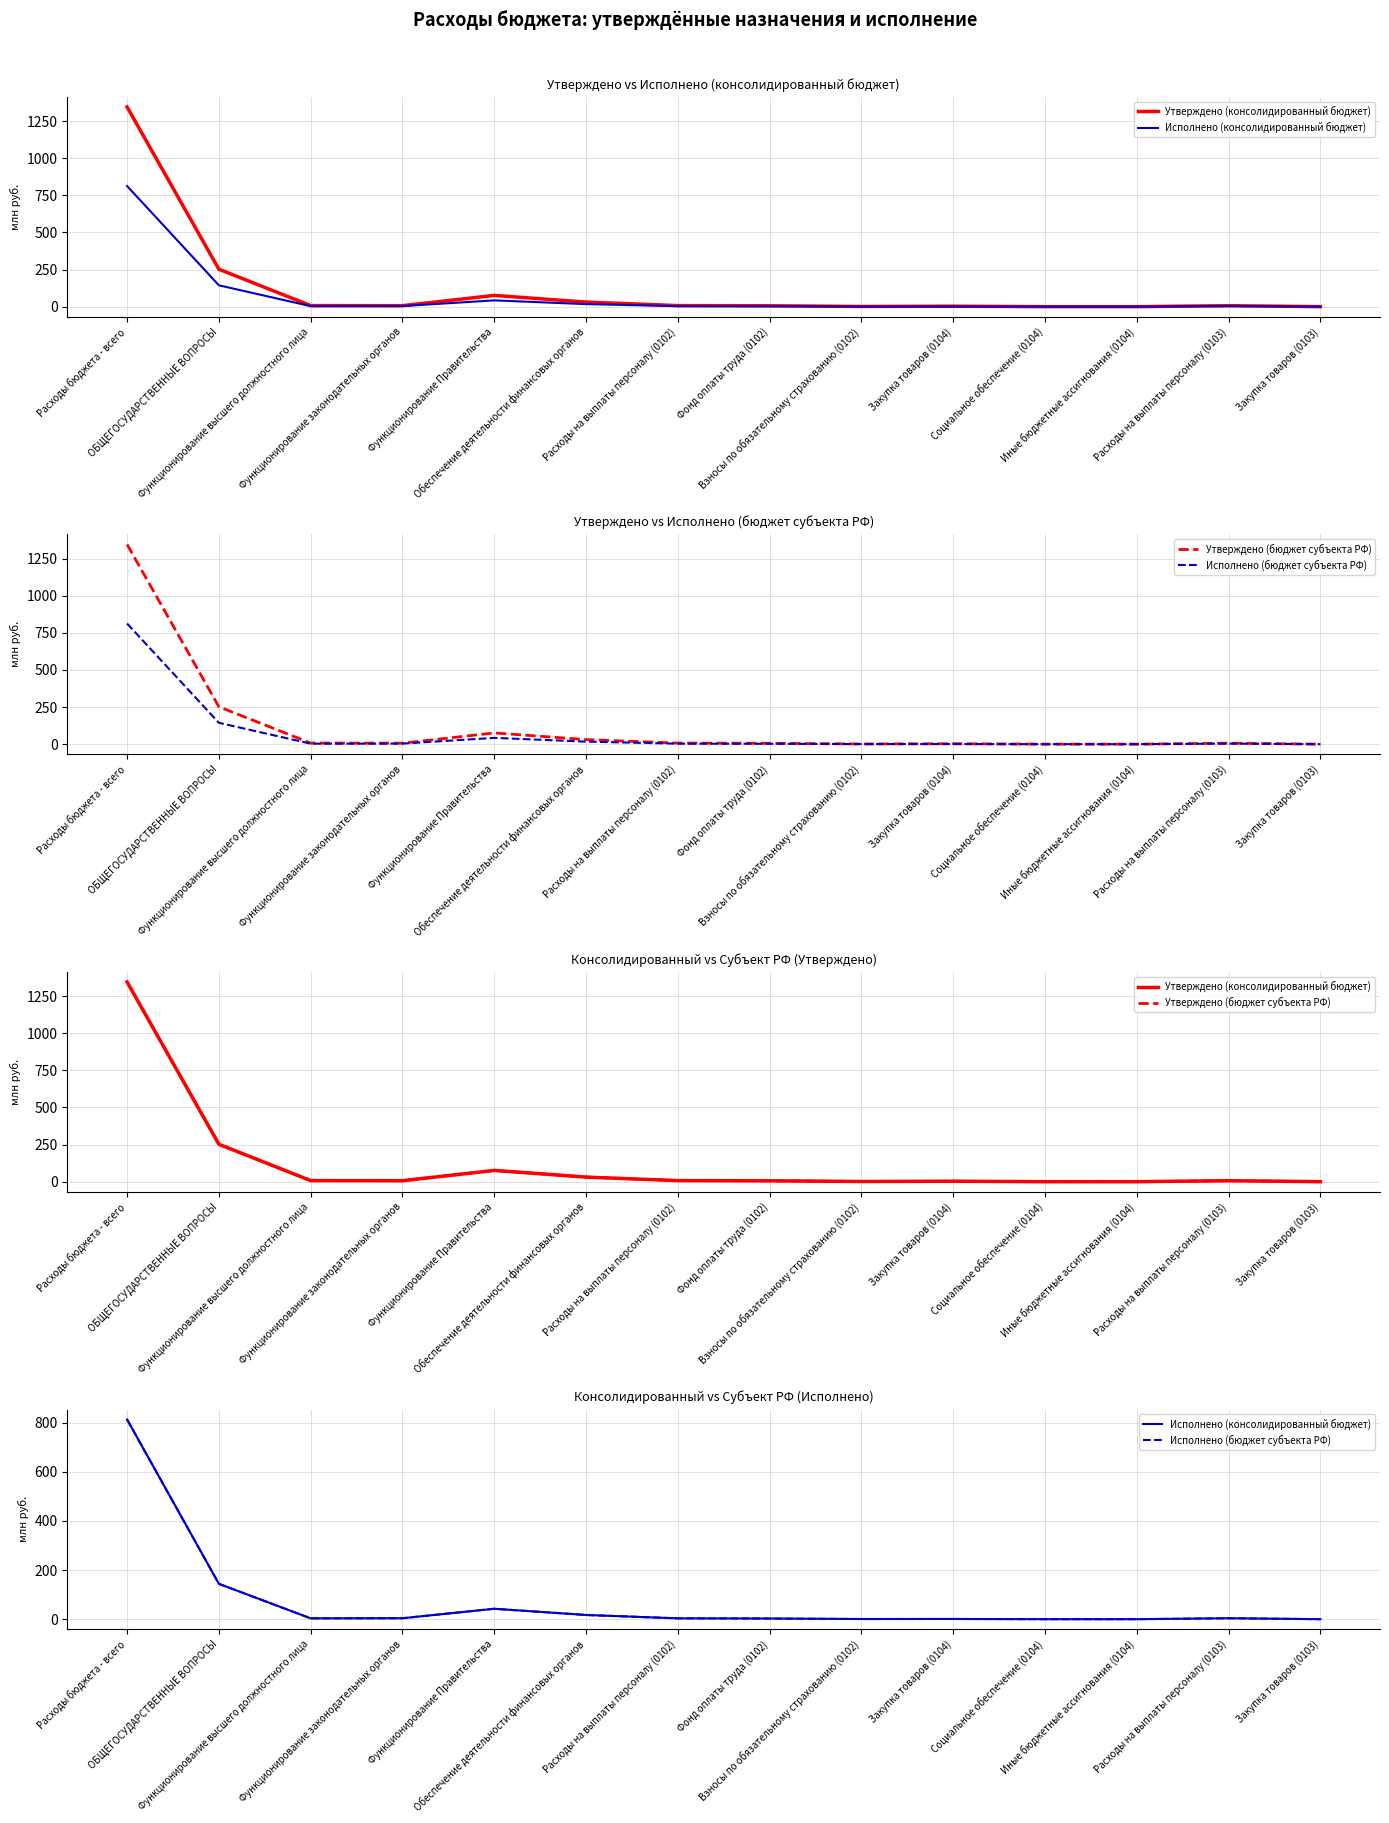

What is the total value across all series at Обеспечение деятельности финансовых органов?

96.2